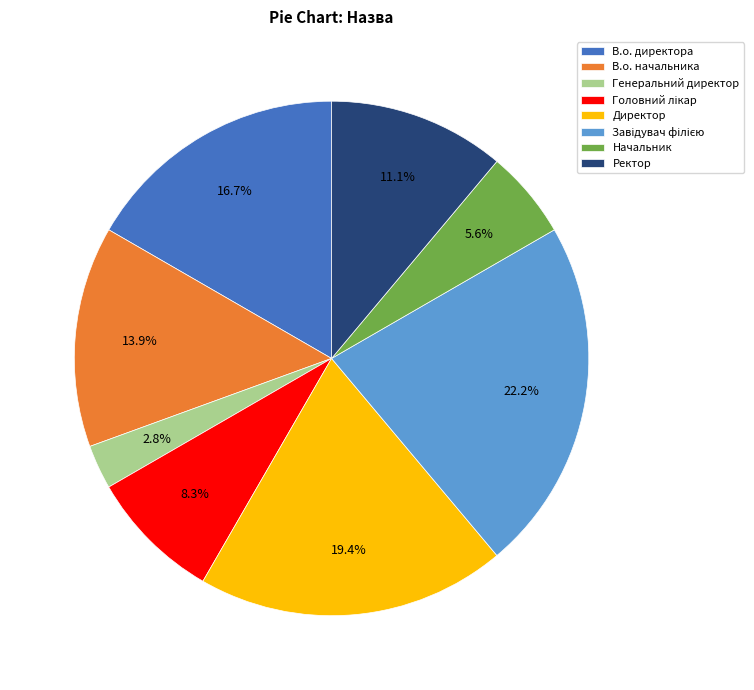

To the nearest percent, what portion does В.о. начальника represent?

14%